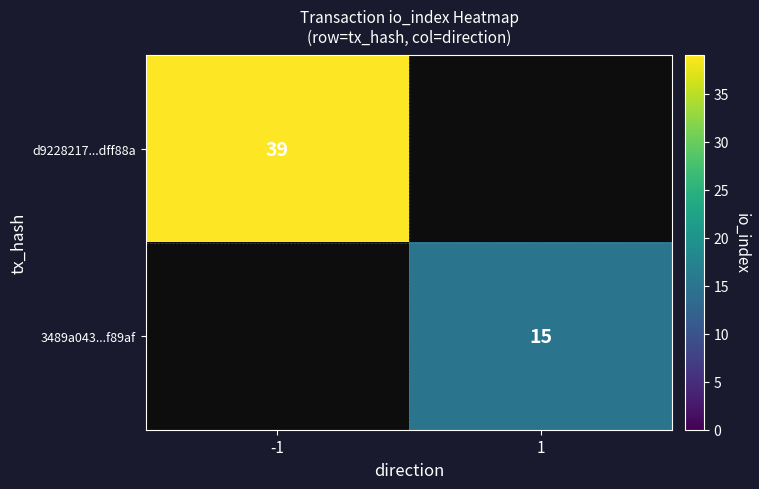

How many categories are shown in the chart?

2